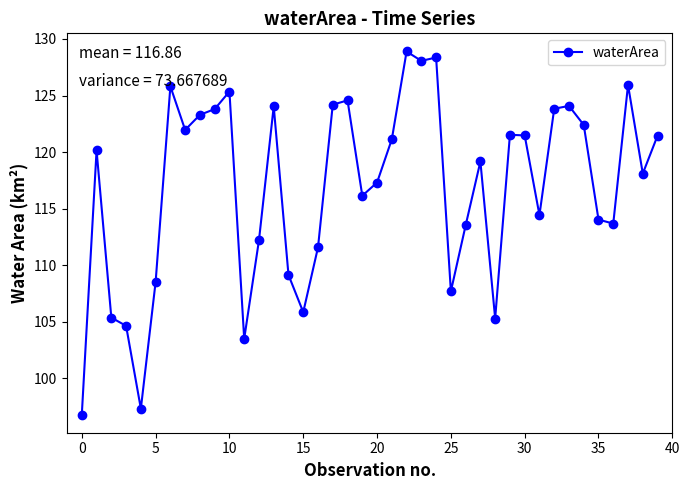

How many data points are above 120?

20